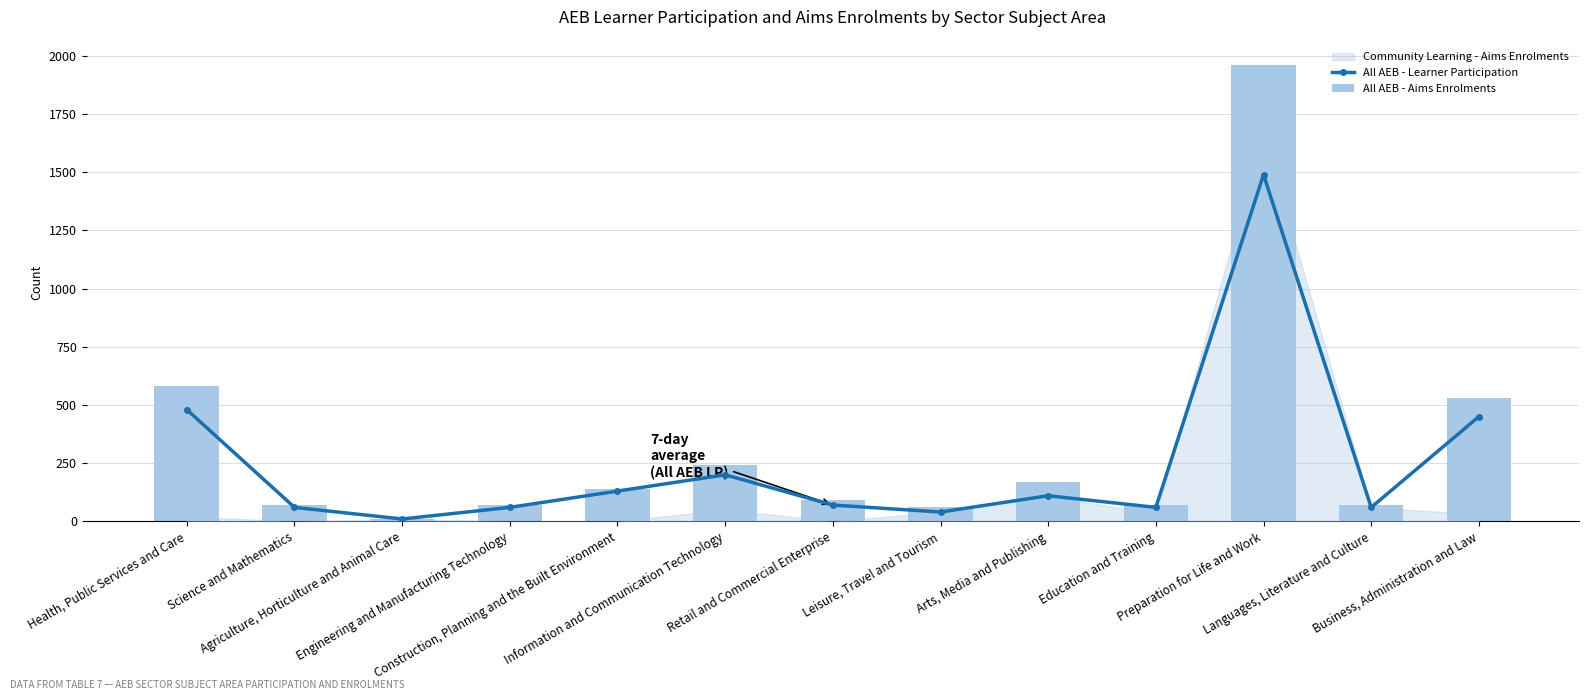

Is it true that All AEB - Aims Enrolments equals 30 at Education and Training?

False